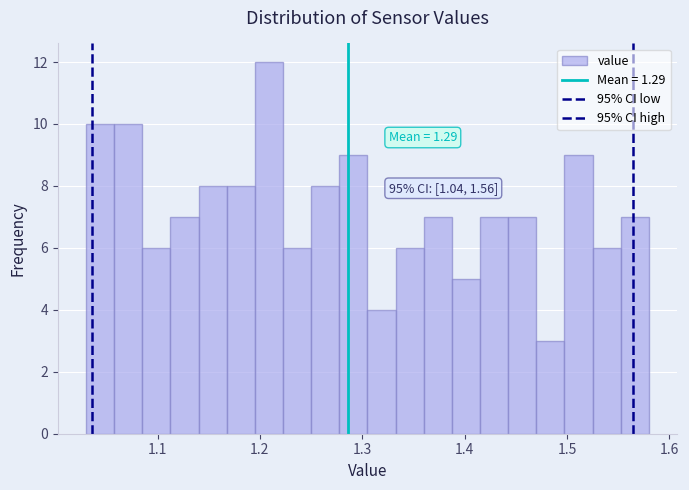

Around what value on the x-axis is the tallest bar? Give the approximate position of its centre, as read against the axis.

1.21